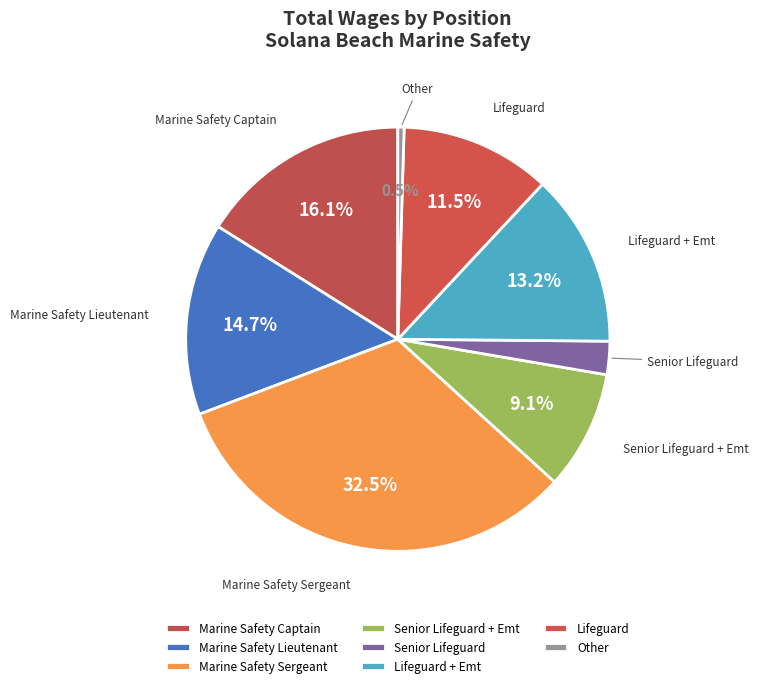

Is there a majority slice in this chart?

No